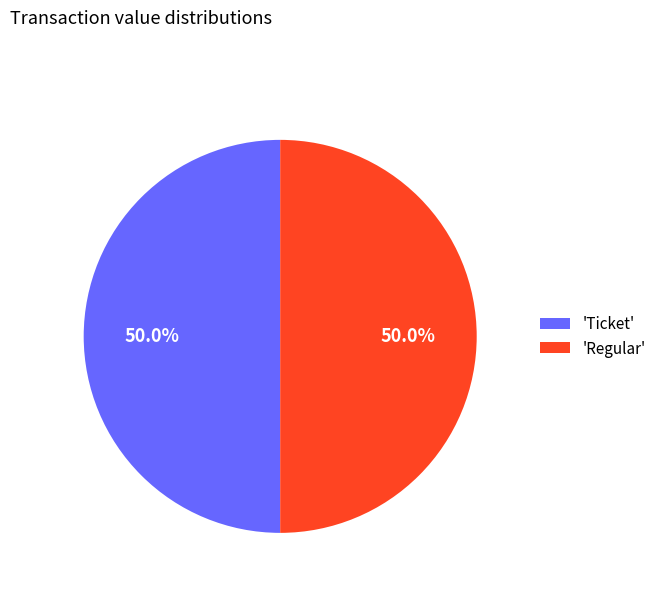

Do 'Regular' and 'Ticket' together represent more than half of the pie?

Yes